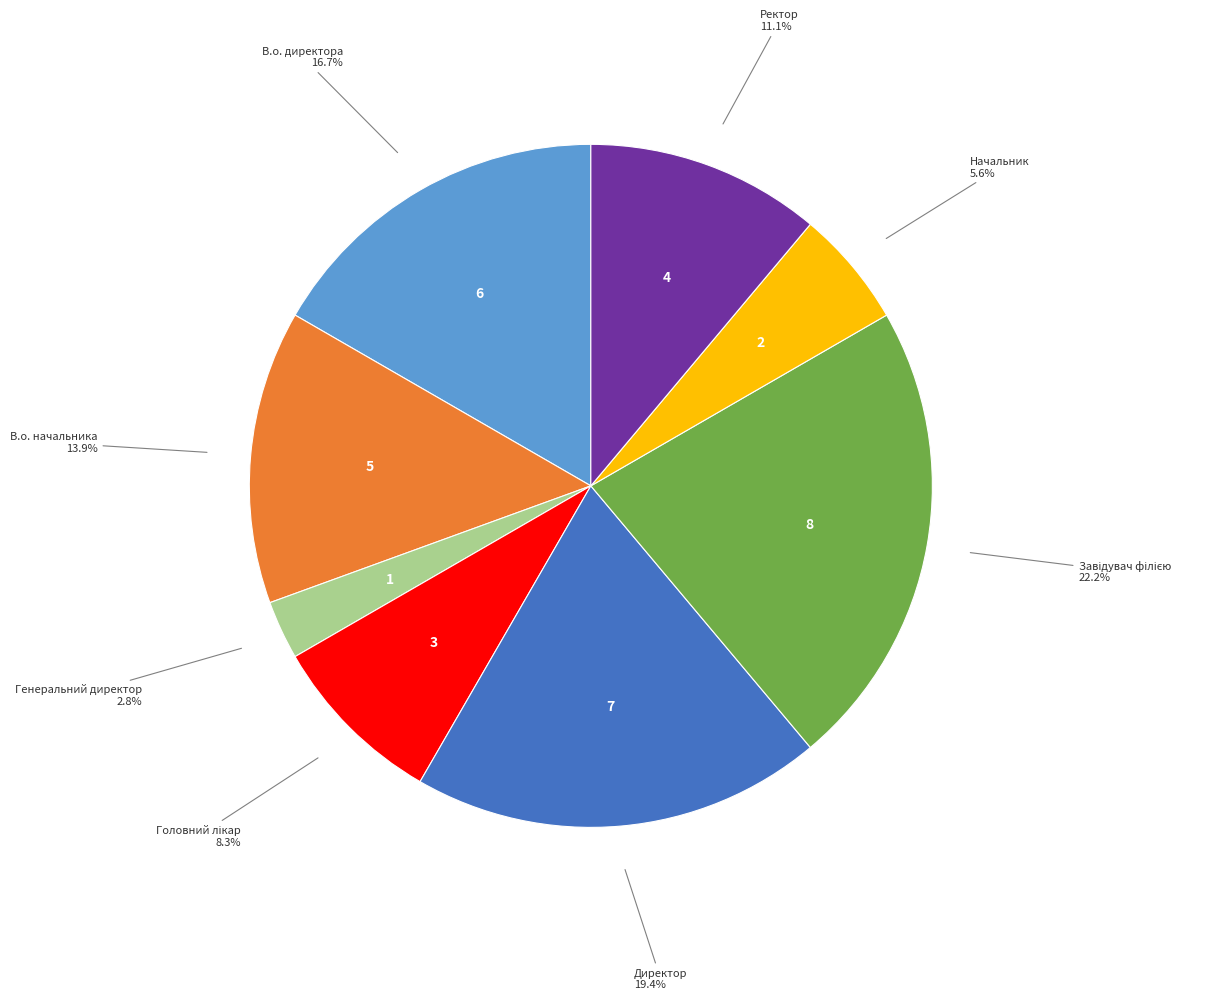

How many slices are in this pie chart?

8